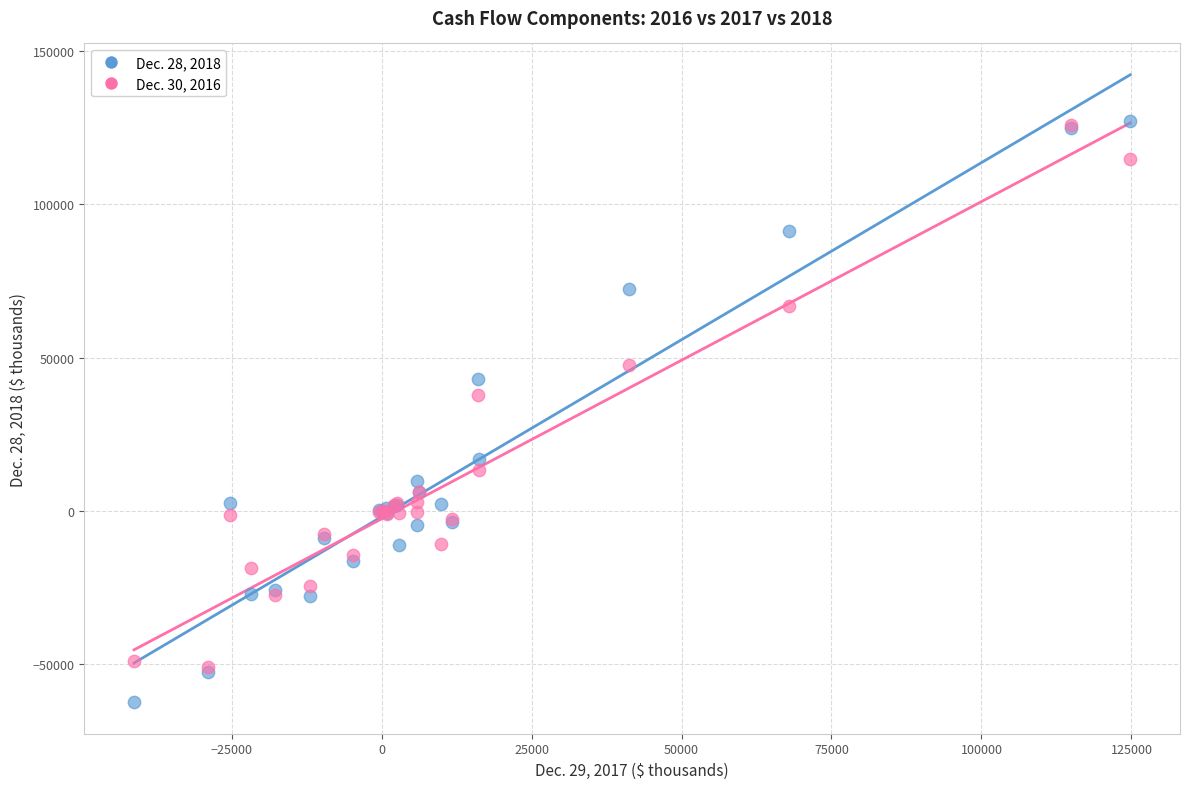

Across all series, what Y value is closest to 32279?

37950